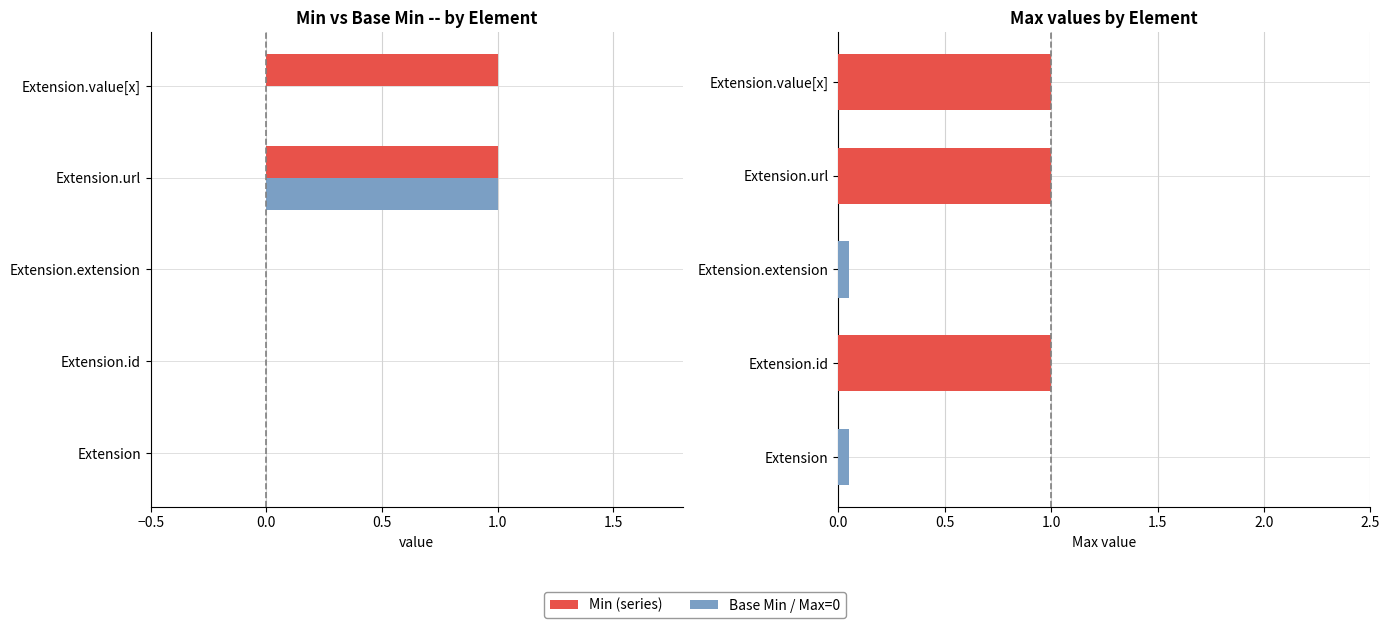

Which series has the largest total across all categories?

Min